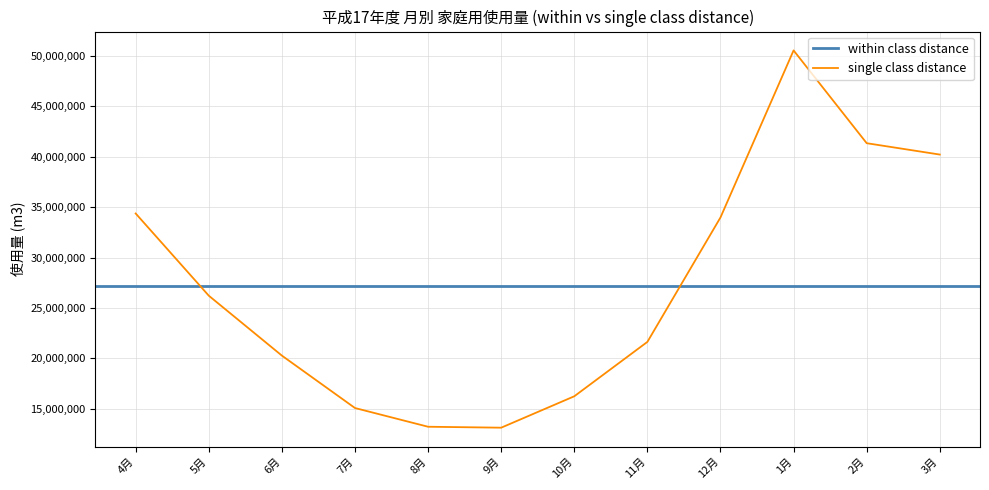

What is the lowest value of the single class distance series?

13137216